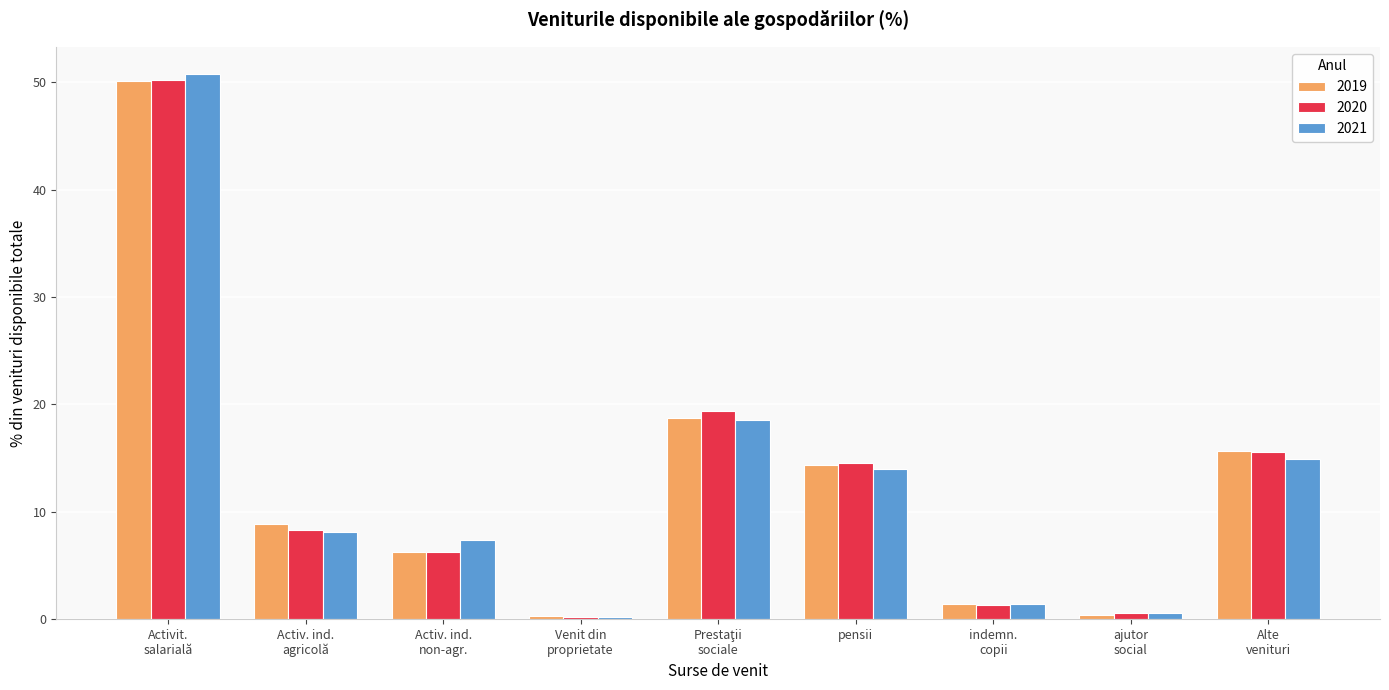

What is the highest value of the 2021 series?

50.8